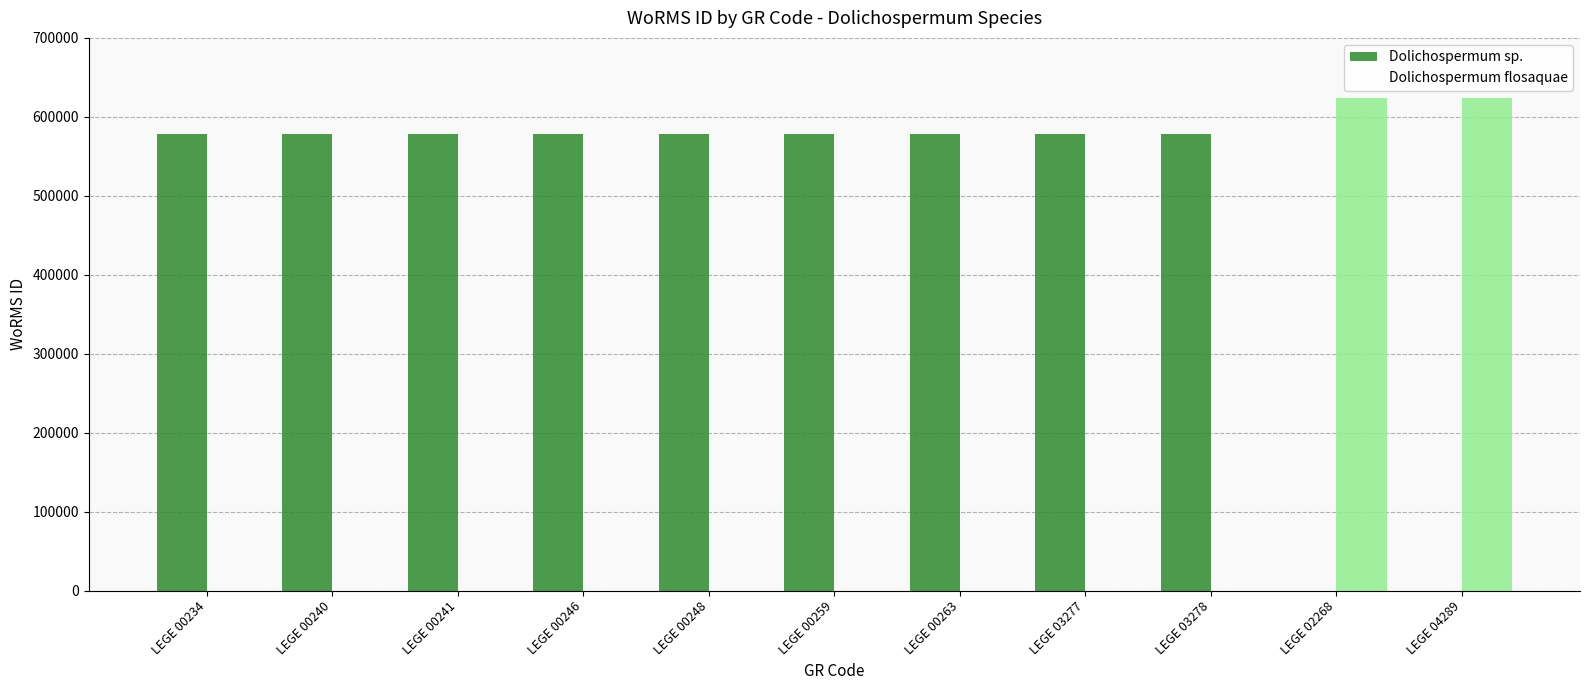

Which series changed the most between LEGE 00240 and LEGE 03278?

Dolichospermum sp.